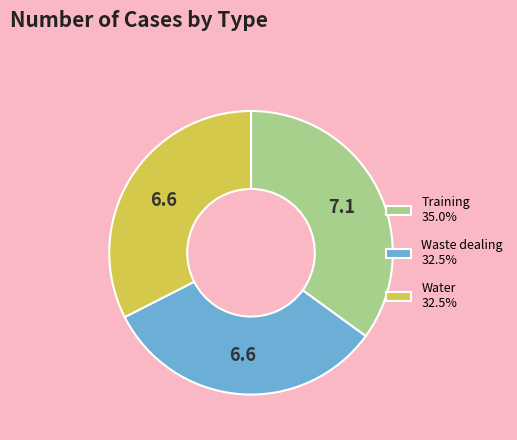

Is the sum of Training 35.0% and Water 32.5% greater than half?

Yes